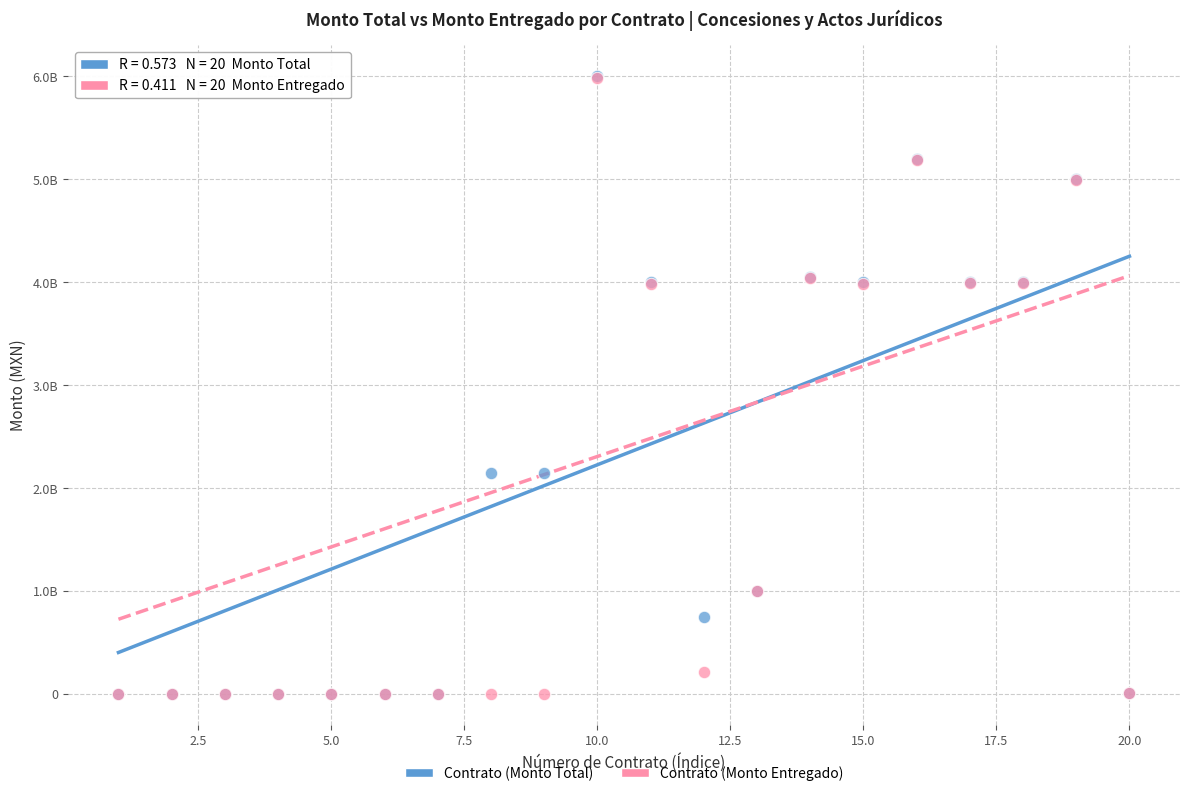

What are all the series names shown in the legend?

Contrato (Monto Total), Contrato (Monto Entregado)